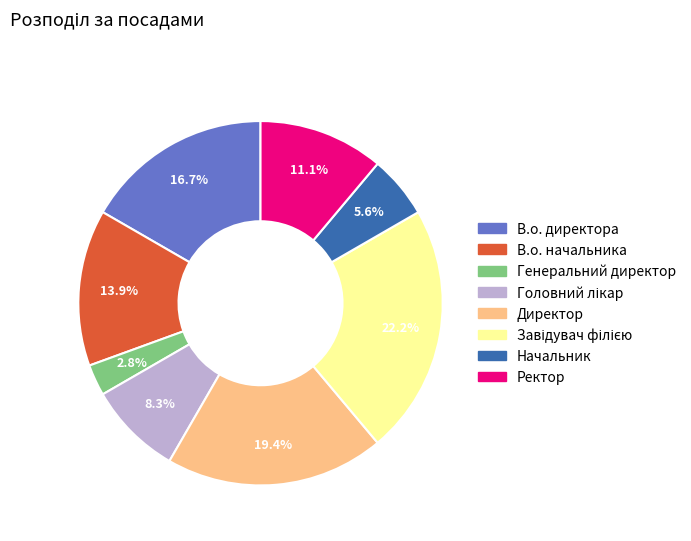

Which category has the smallest portion of the pie?

Генеральний директор